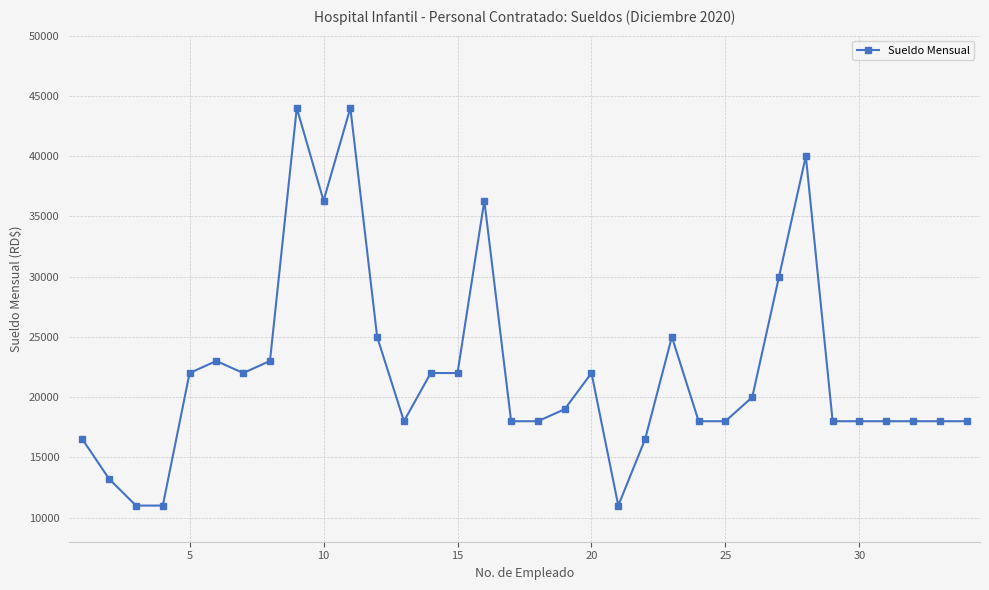

True or false: there are more than 2 points higher than both neighbors.

True